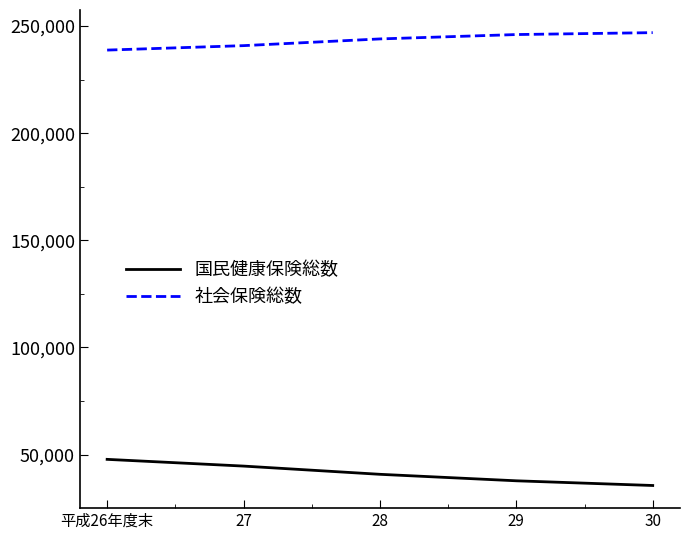

Which series has the largest total across all categories?

社会保険総数